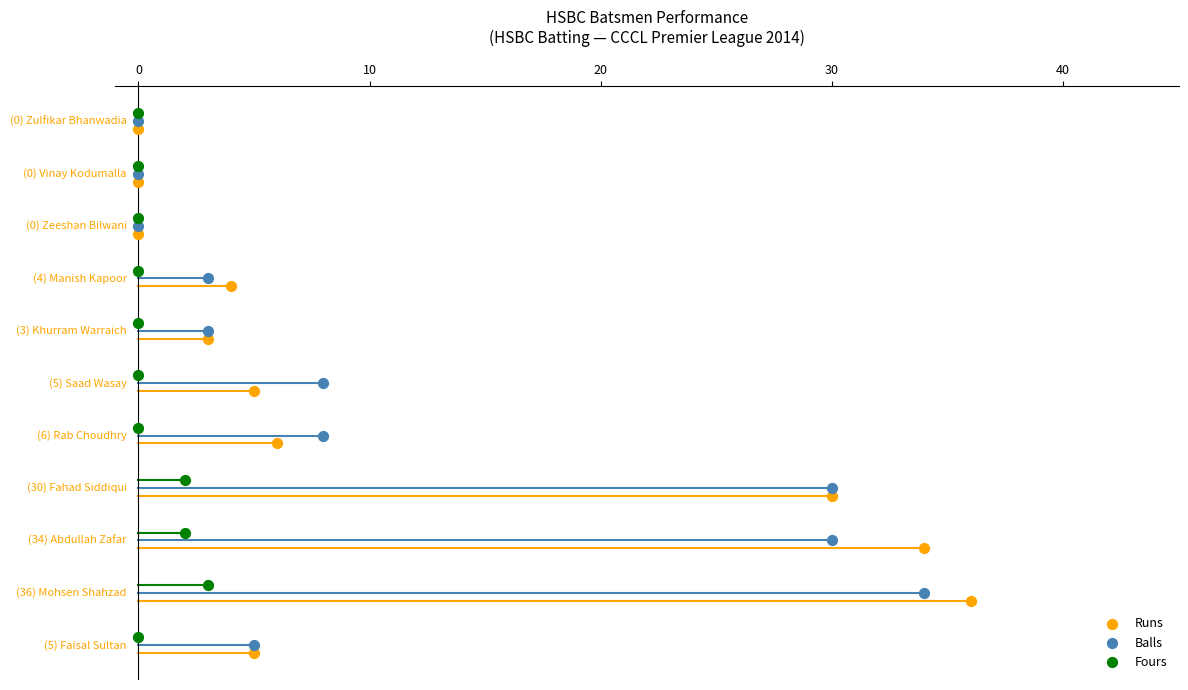

Which series has the largest Y range (max minus min)?

Runs